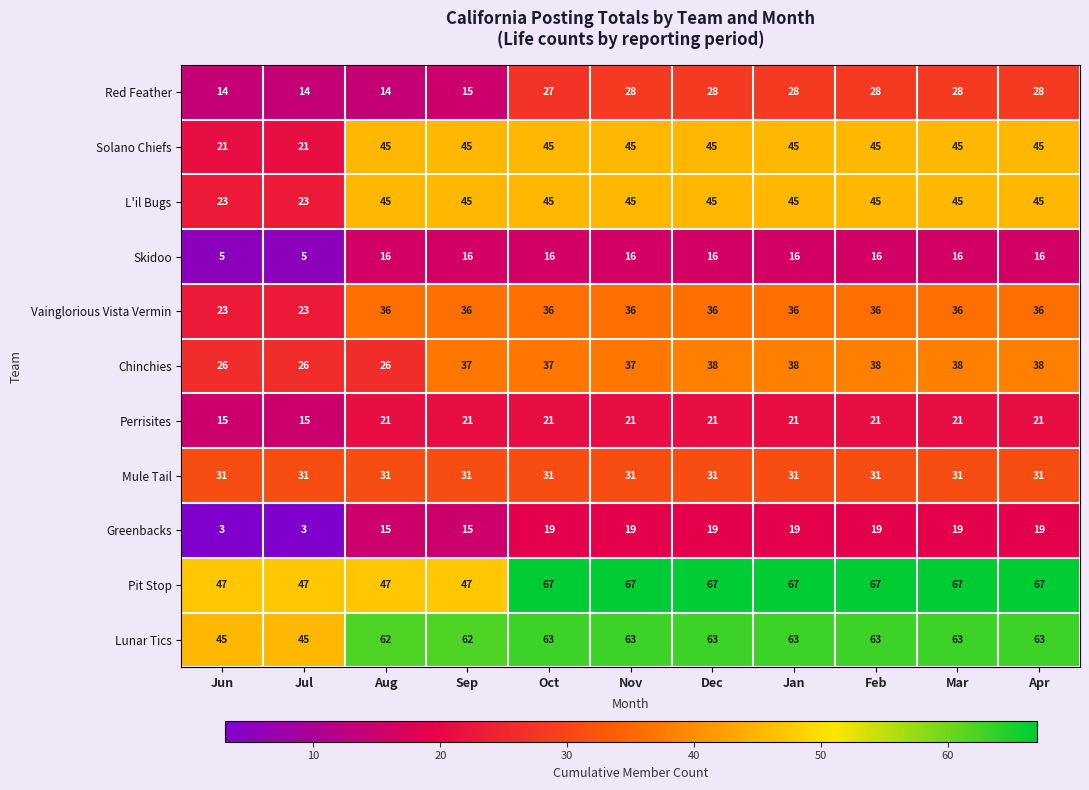

What is the smallest value displayed?

3